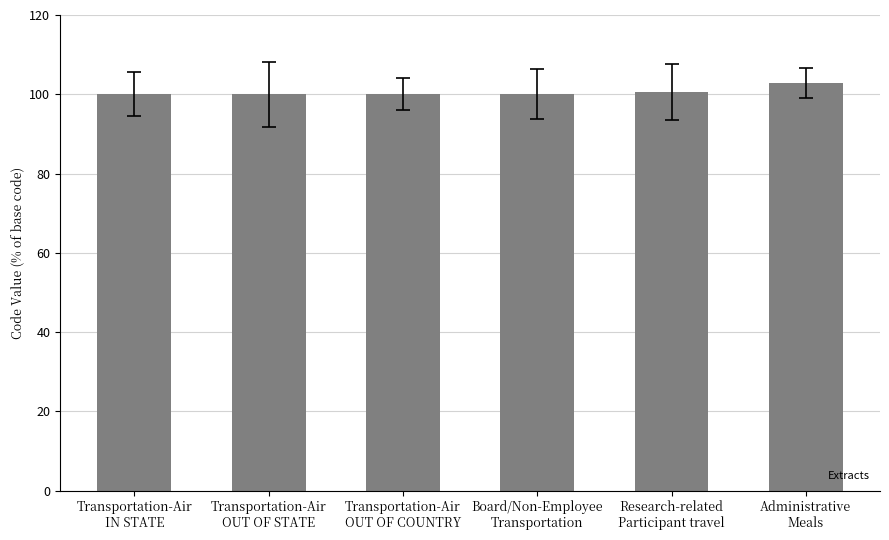

What is the difference between the maximum and minimum values?

2.8